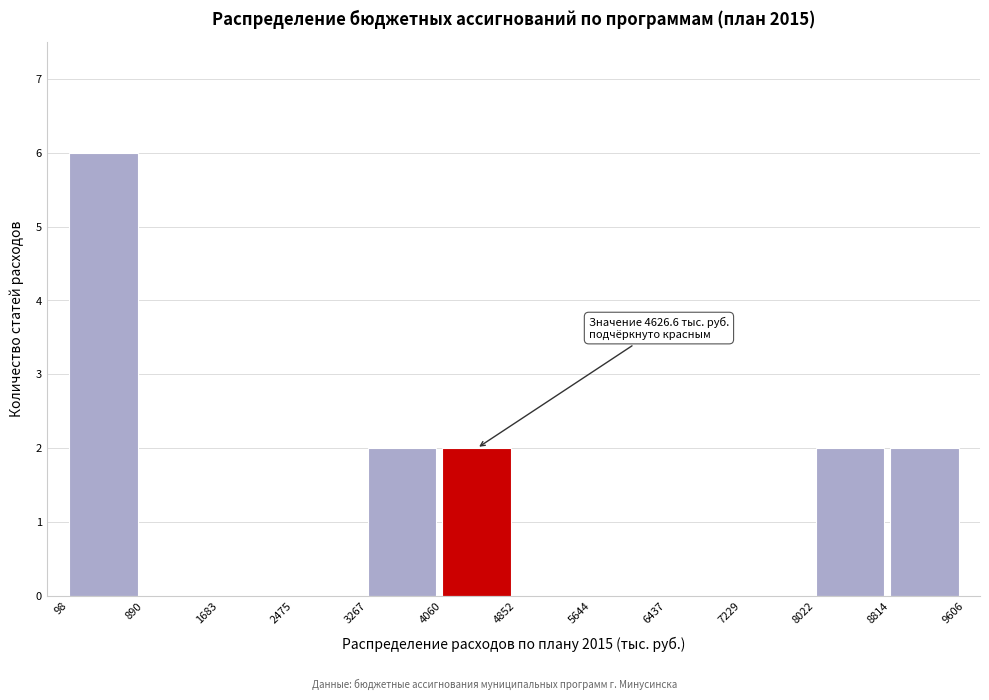

Over which range of the x-axis is the bar tallest?

98 to 890